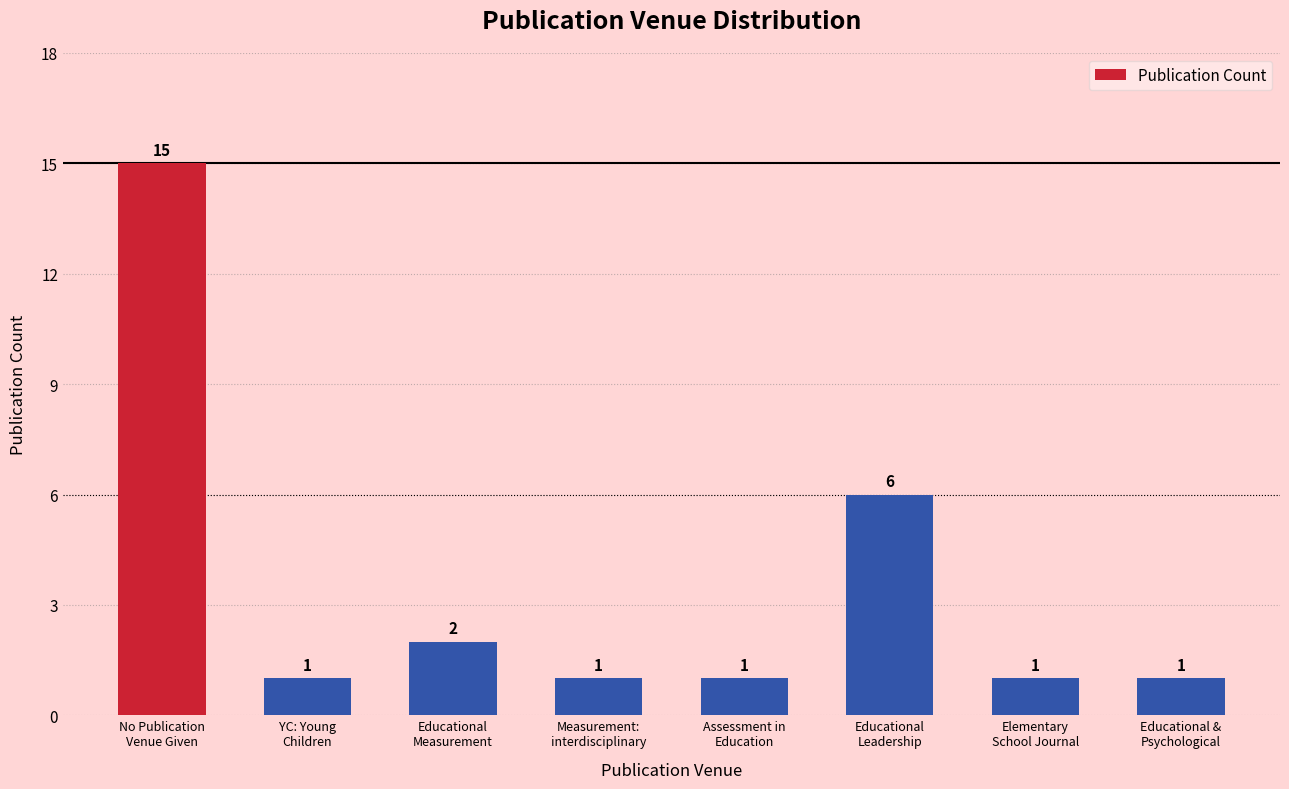

What is the value of the 1st bar from the left?

15